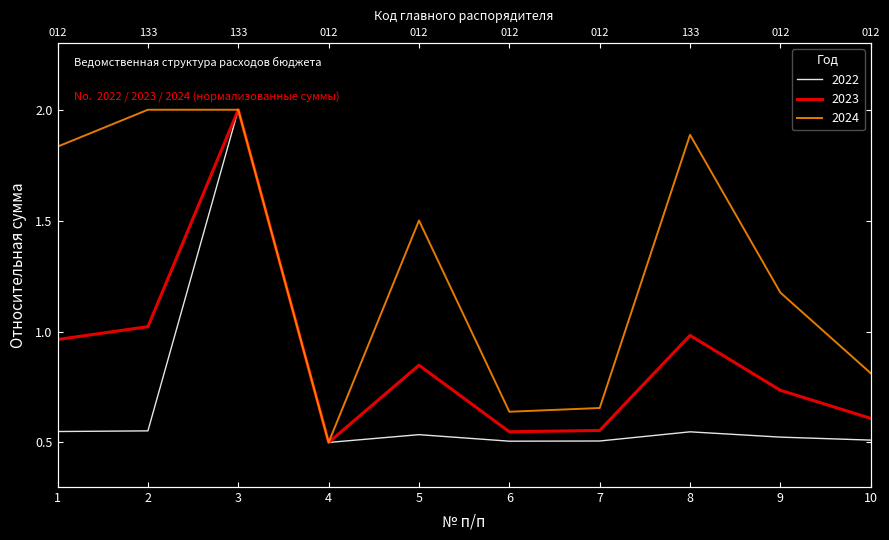

What is the value of the 2023 point at the 6th from the left?

0.5